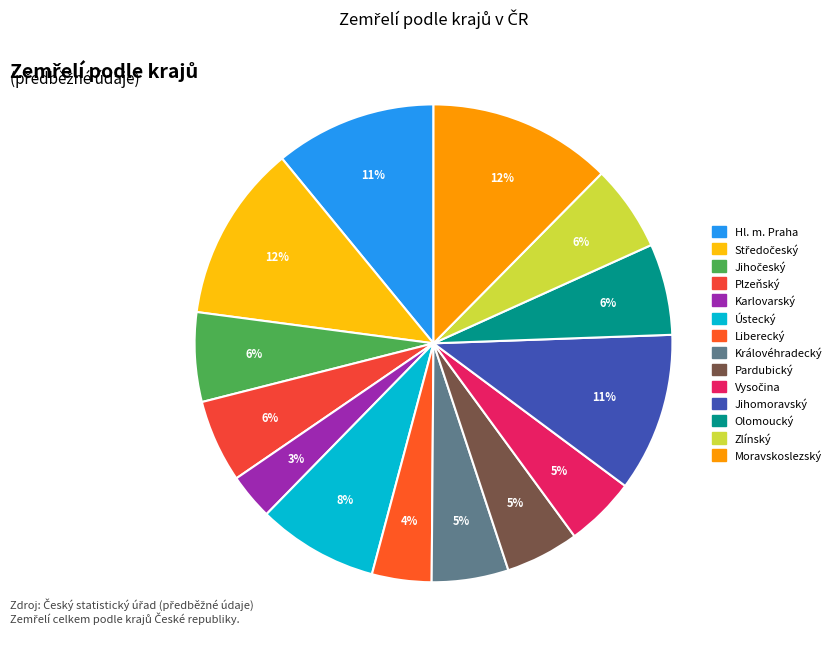

To the nearest percent, what is the combined percentage of Zlínský and Karlovarský?

9%